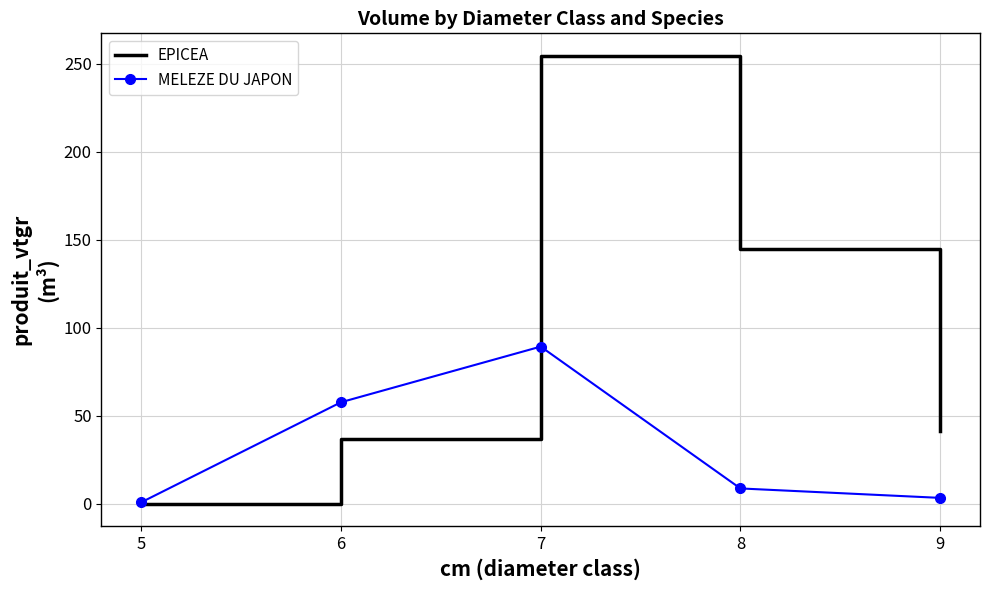

Which series has the largest range (max minus min)?

EPICEA